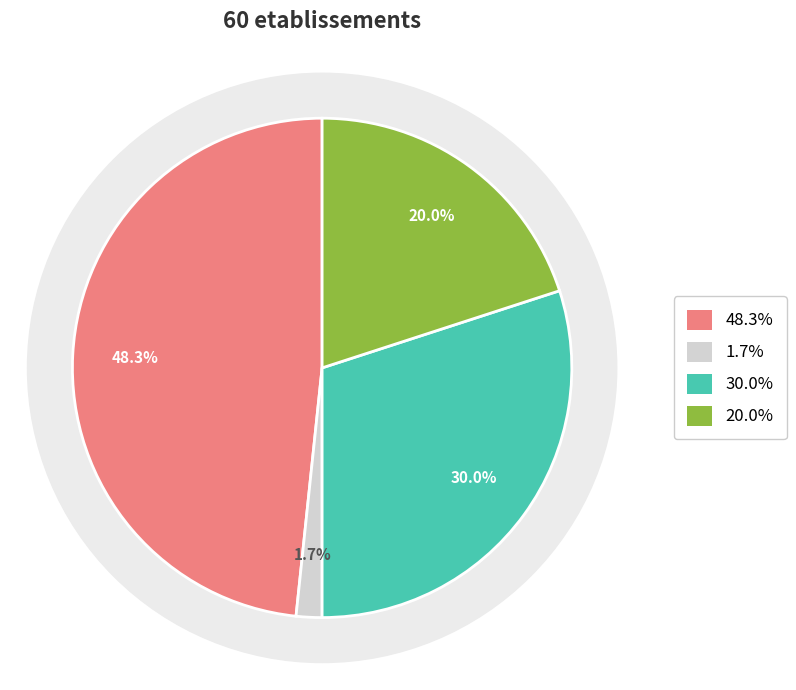

Do NN and  together represent more than half of the pie?

Yes